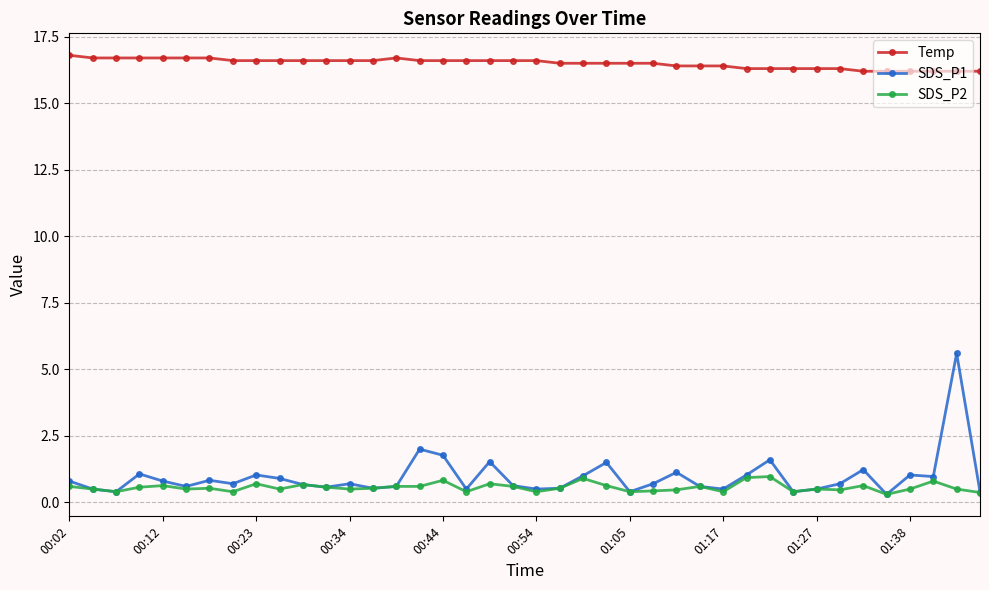

True or false: SDS_P2 and Temp cross at least once.

False